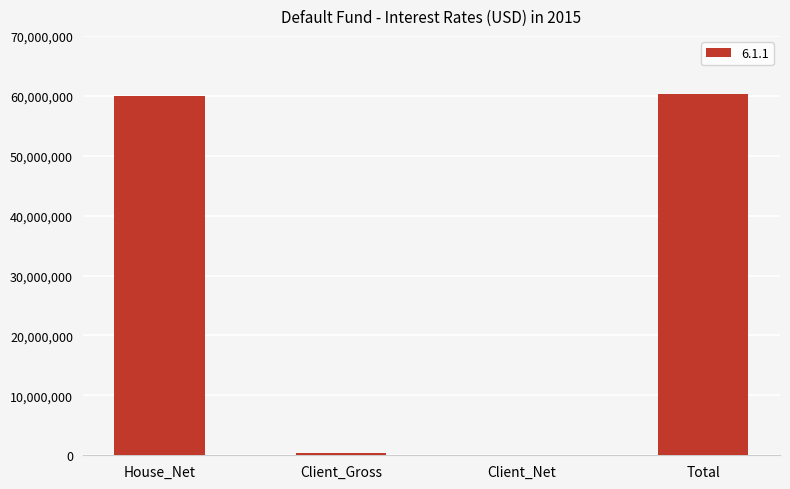

The value at House_Net is 99950352. True or false?

False